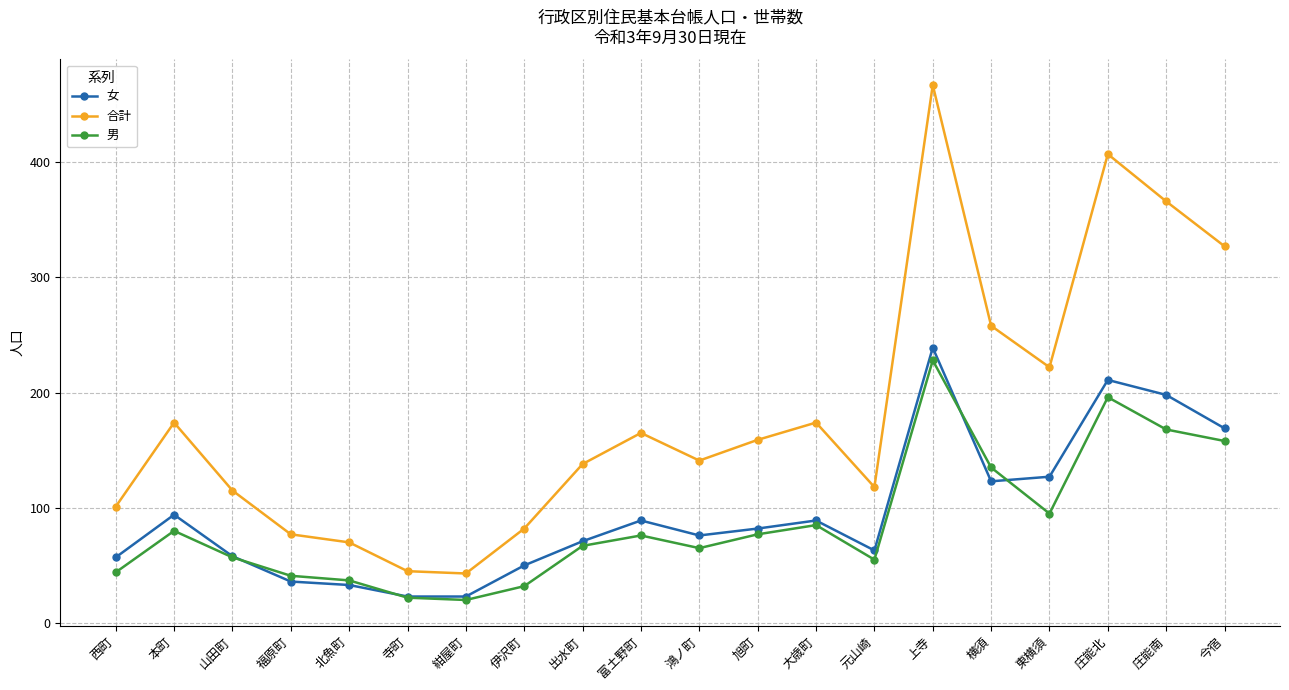

Which series has the largest total across all categories?

合計